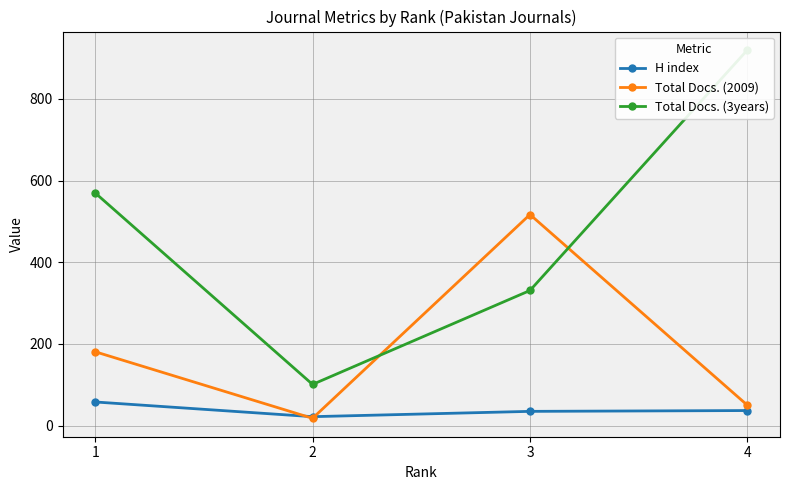

Reading left to right, what are all the values shown in this chart?

H index: 58	22	35	37
Total Docs. (2009): 181	18	517	50
Total Docs. (3years): 570	101	331	920